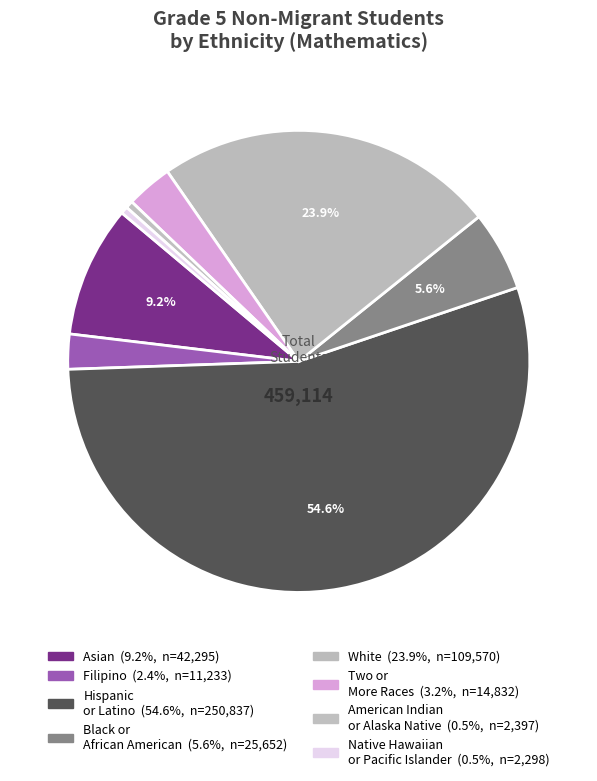

How many slices are in this pie chart?

8